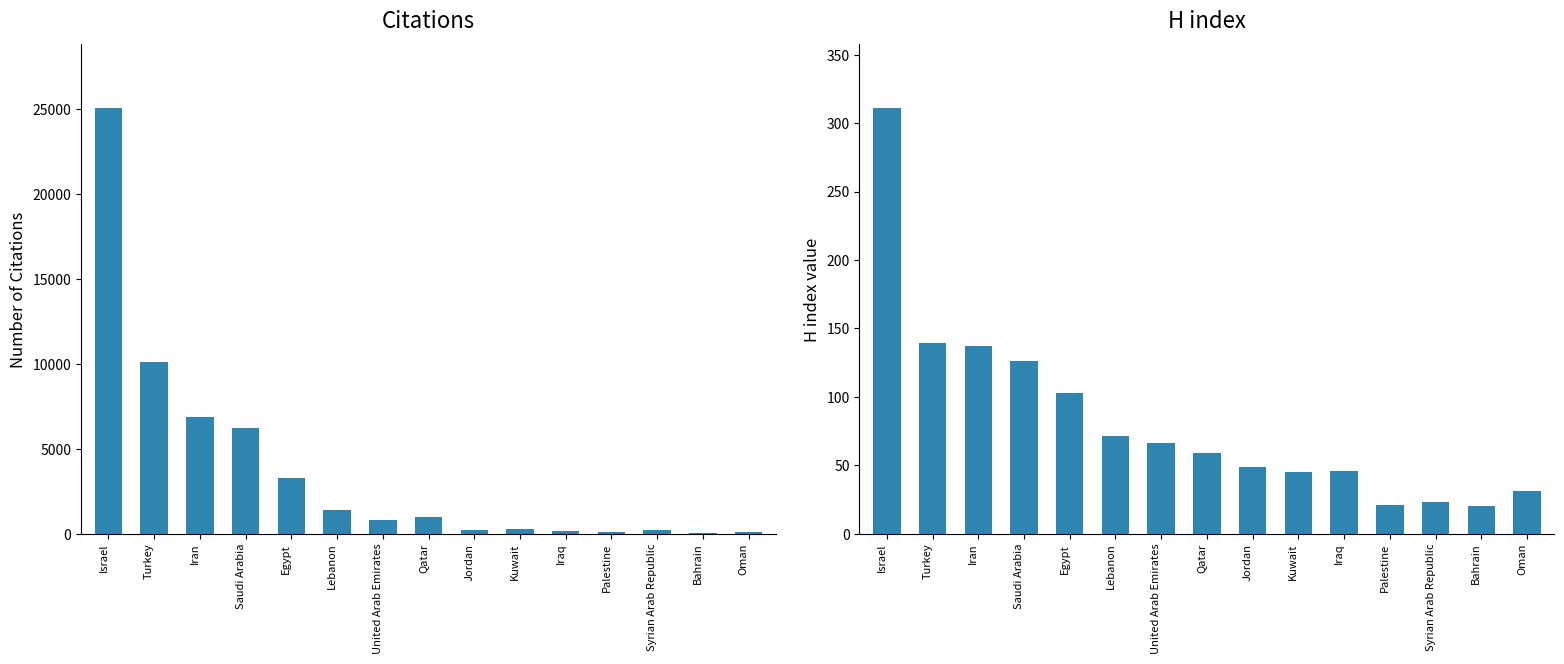

How many data points in Citations are above 809?

7